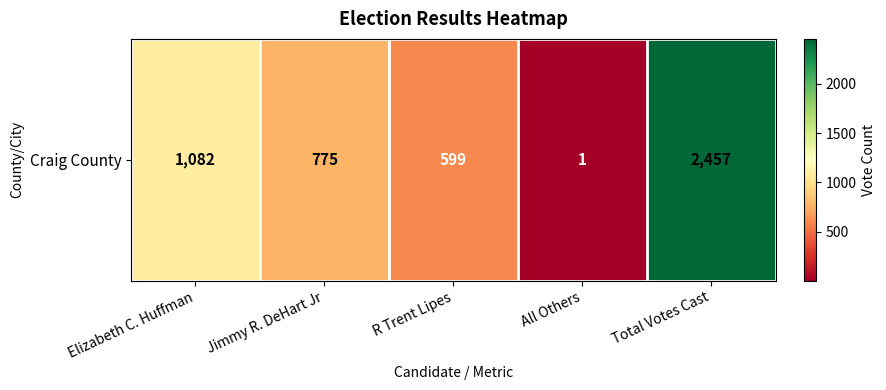

Which category has the highest value across all series?

Total Votes Cast